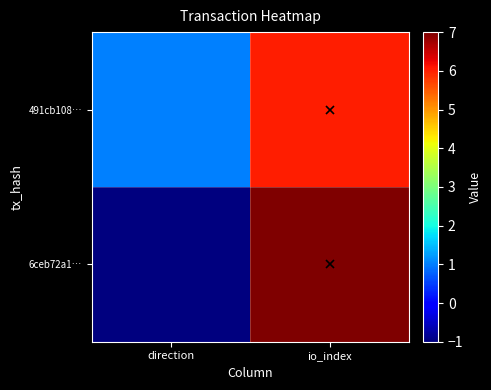

Which has a higher value, direction or io_index?

io_index